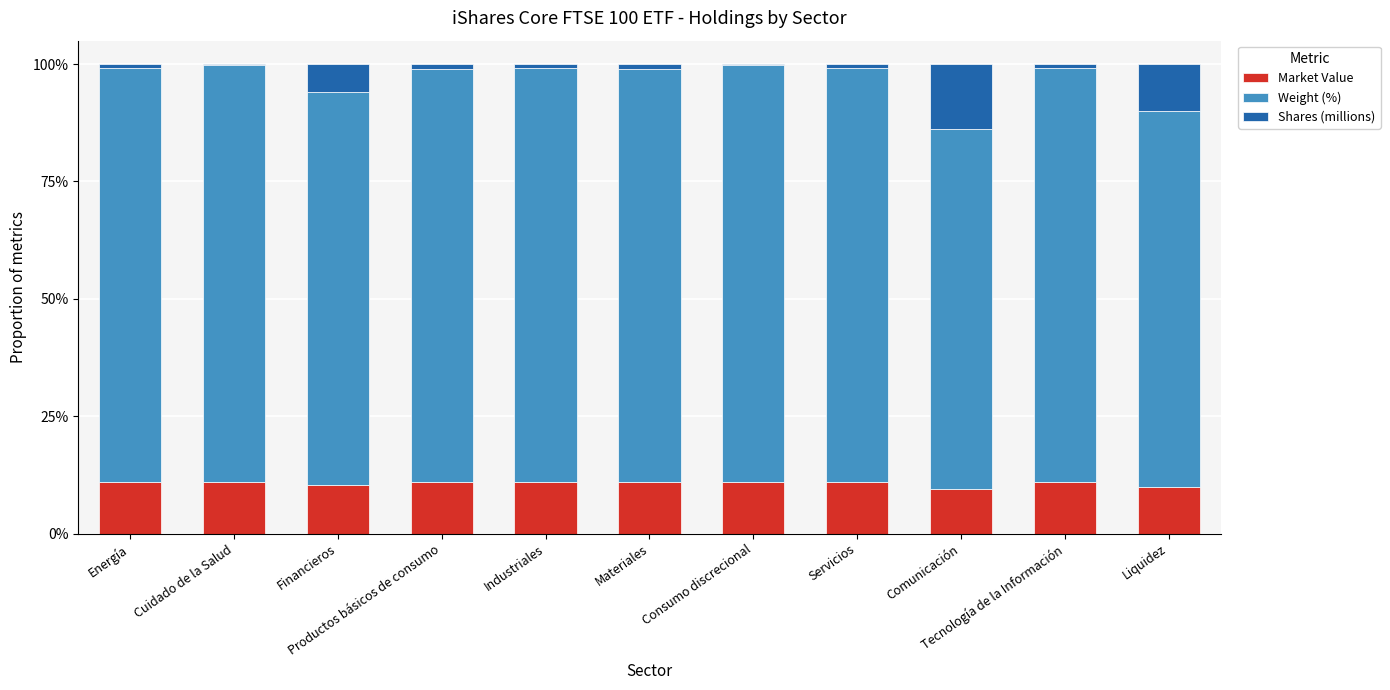

What is the highest value of the Market Value series?

11.0